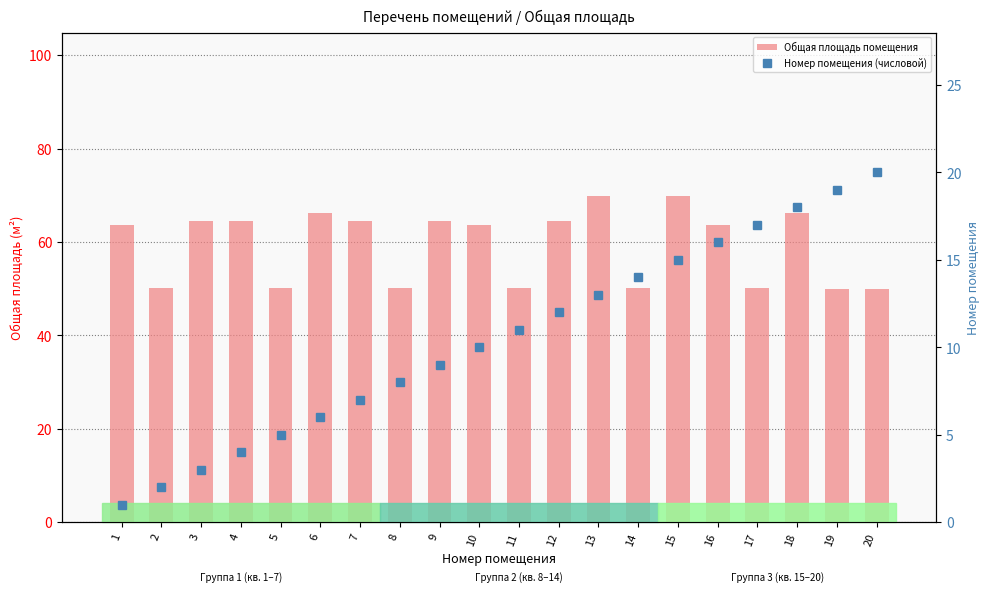

Read the Номер помещения (числовой) value at 18.

18.0